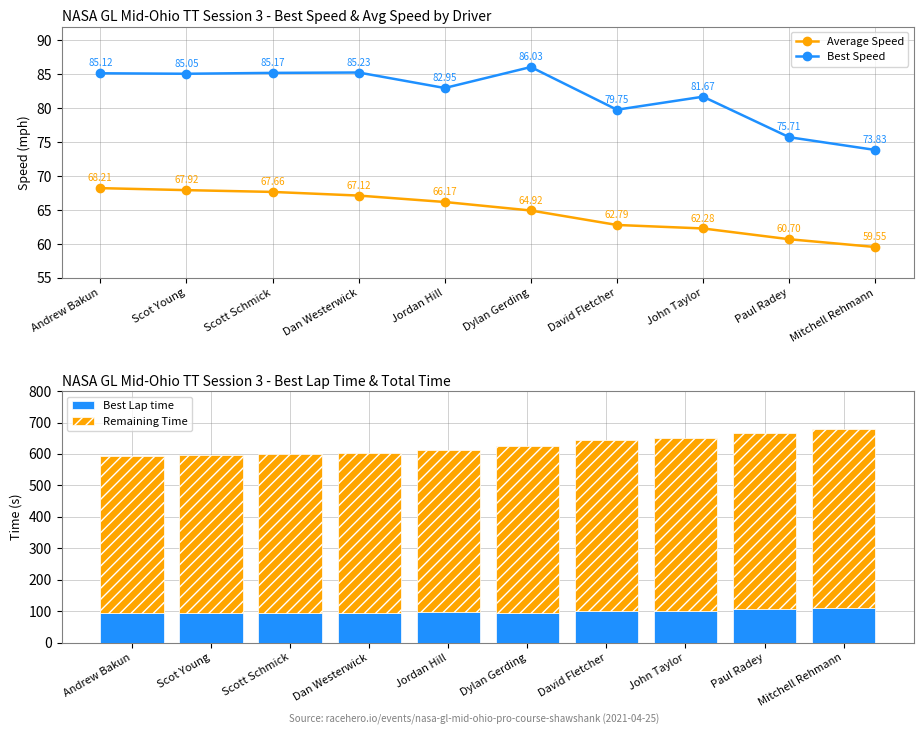

What is the lowest value of the Average Speed series?

59.5